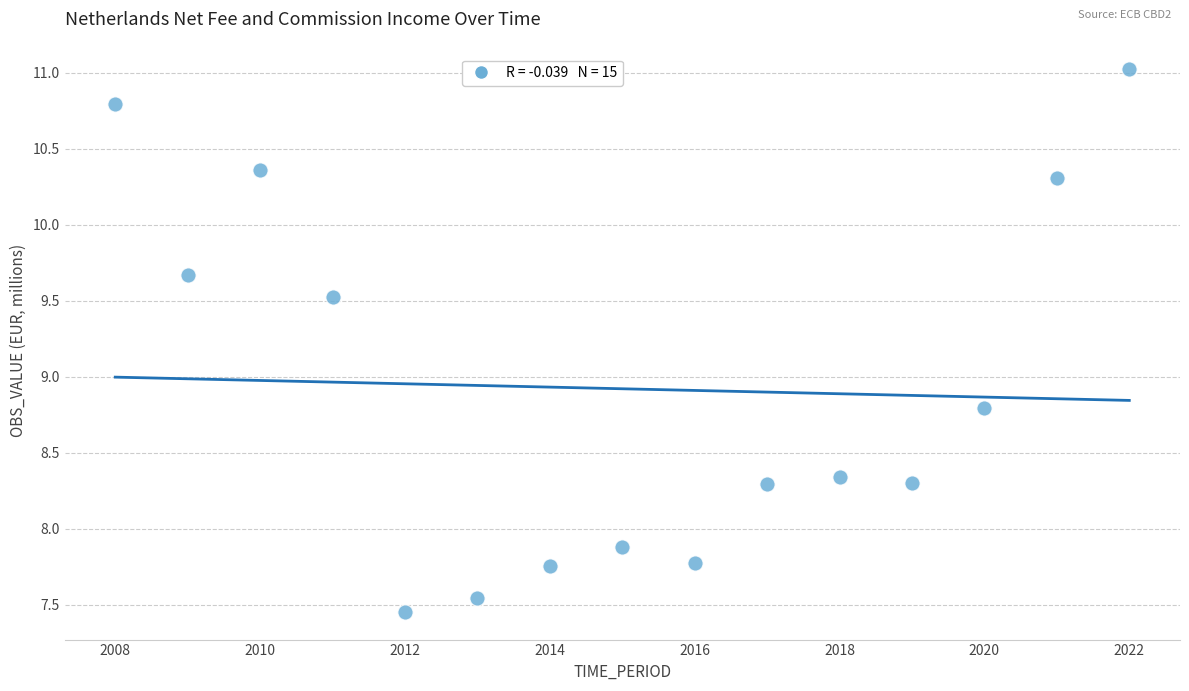

What is the range of X values (max minus min)?

100.0